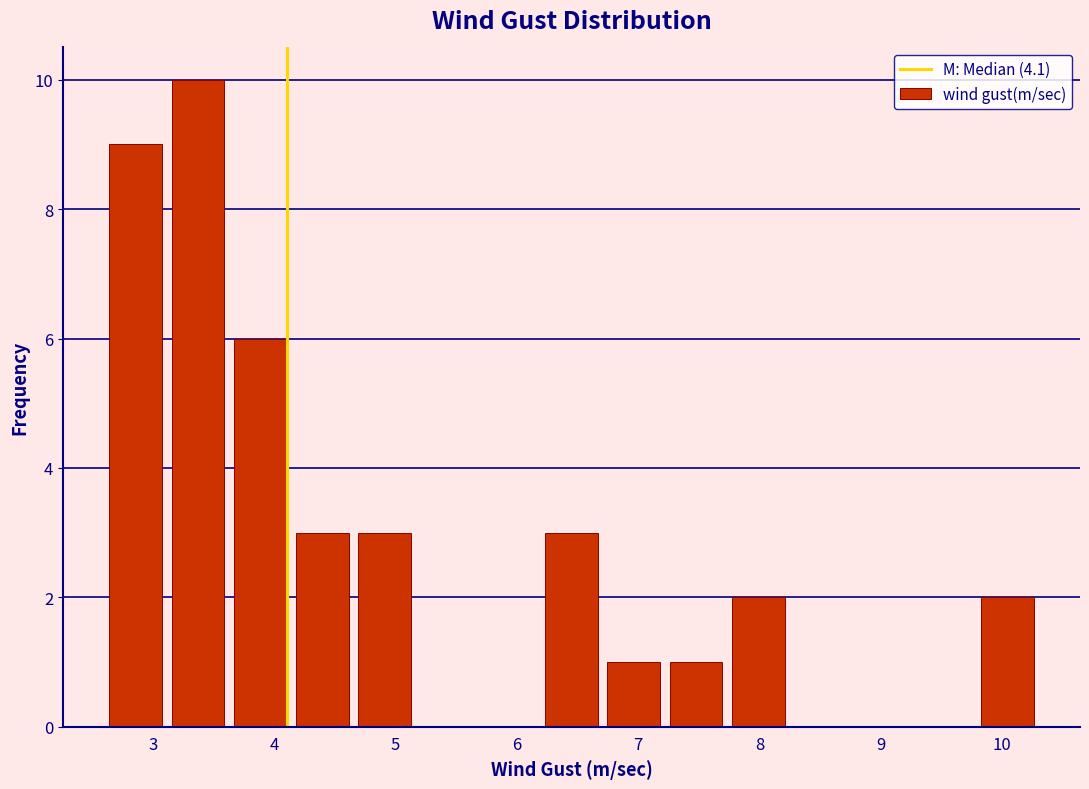

Over which range of the x-axis is the bar tallest?

3.1 to 3.6